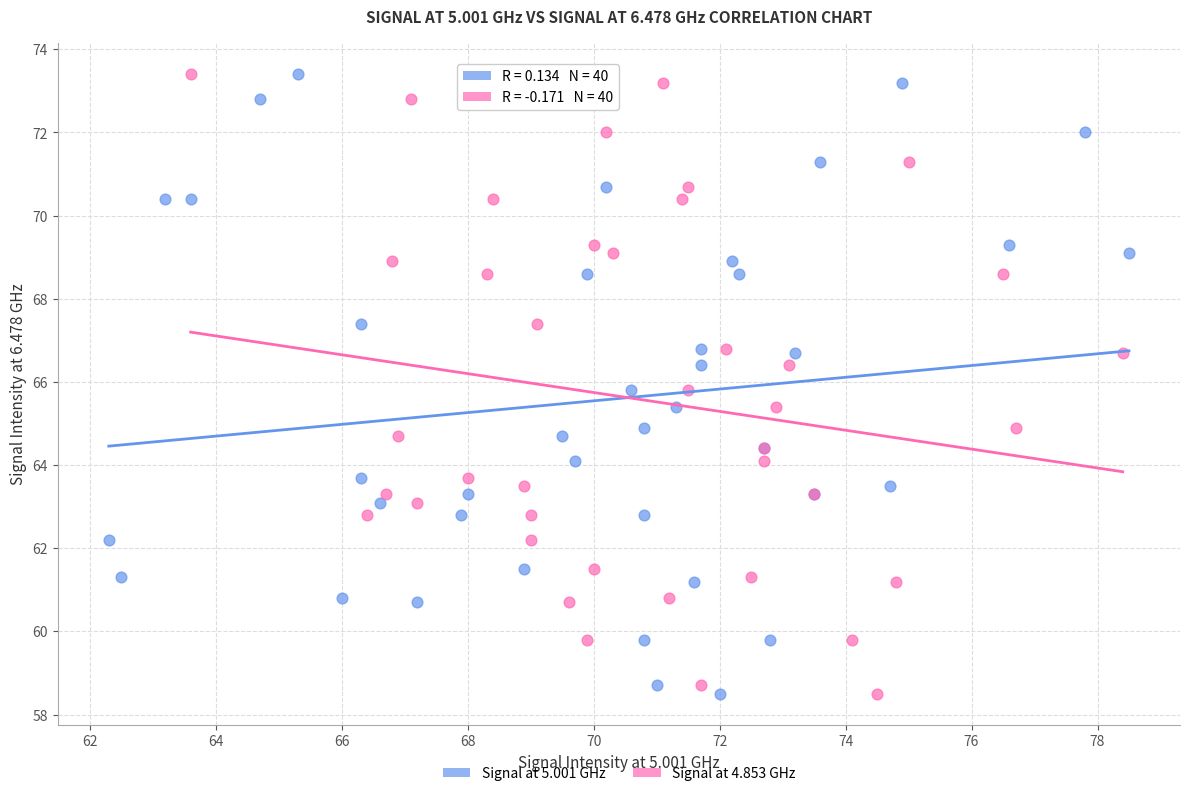

What are all the series names shown in the legend?

Signal at 5.001 GHz, Signal at 4.853 GHz